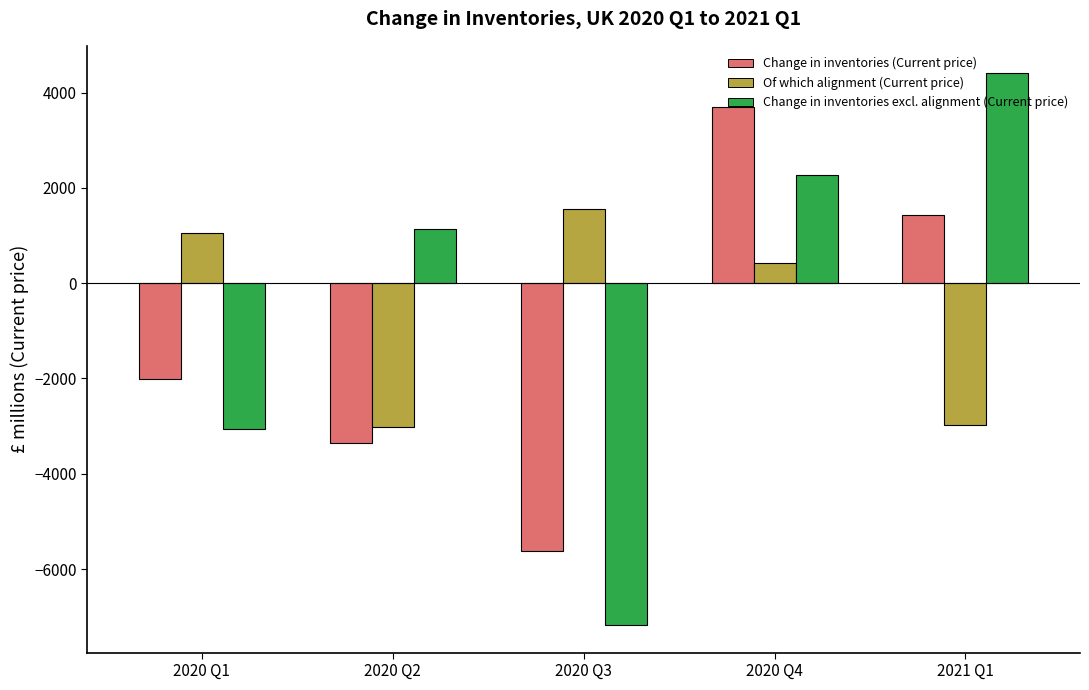

Reading right to left, what are all the values shown in this chart?

Change in inventories (Current price): 2021 Q1=1435	2020 Q4=3690	2020 Q3=-5616	2020 Q2=-3344	2020 Q1=-2007
Of which alignment (Current price): 2021 Q1=-2966	2020 Q4=423	2020 Q3=1557	2020 Q2=-3028	2020 Q1=1048
Change in inventories excl. alignment (Current price): 2021 Q1=4401	2020 Q4=2267	2020 Q3=-7173	2020 Q2=1134	2020 Q1=-3055